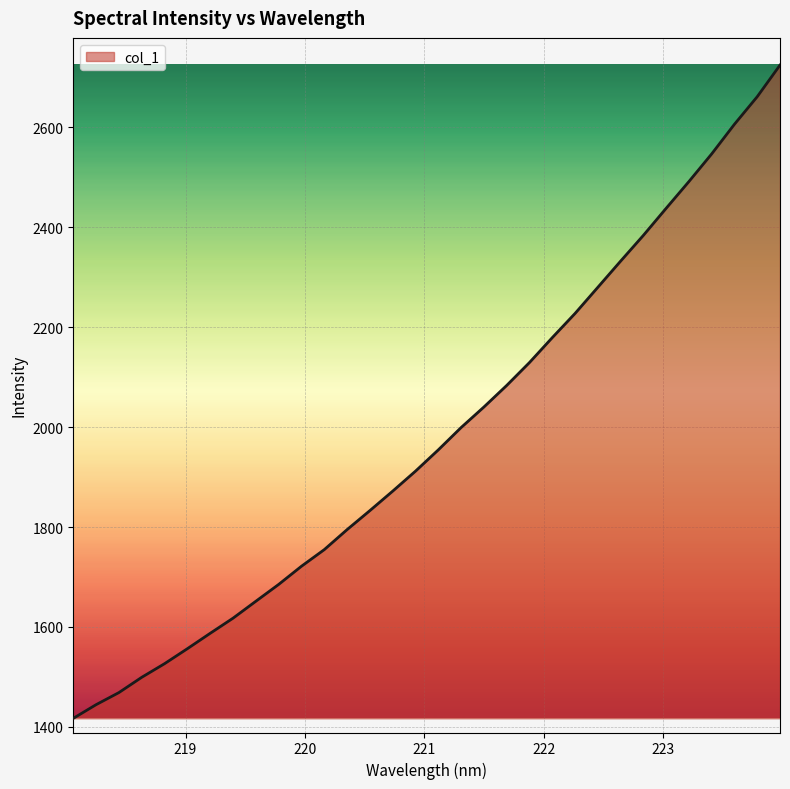

How many lines are shown in the chart?

1